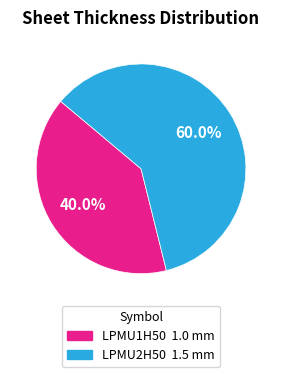

Is it true that LPMU1H50 is 53% of the pie?

False